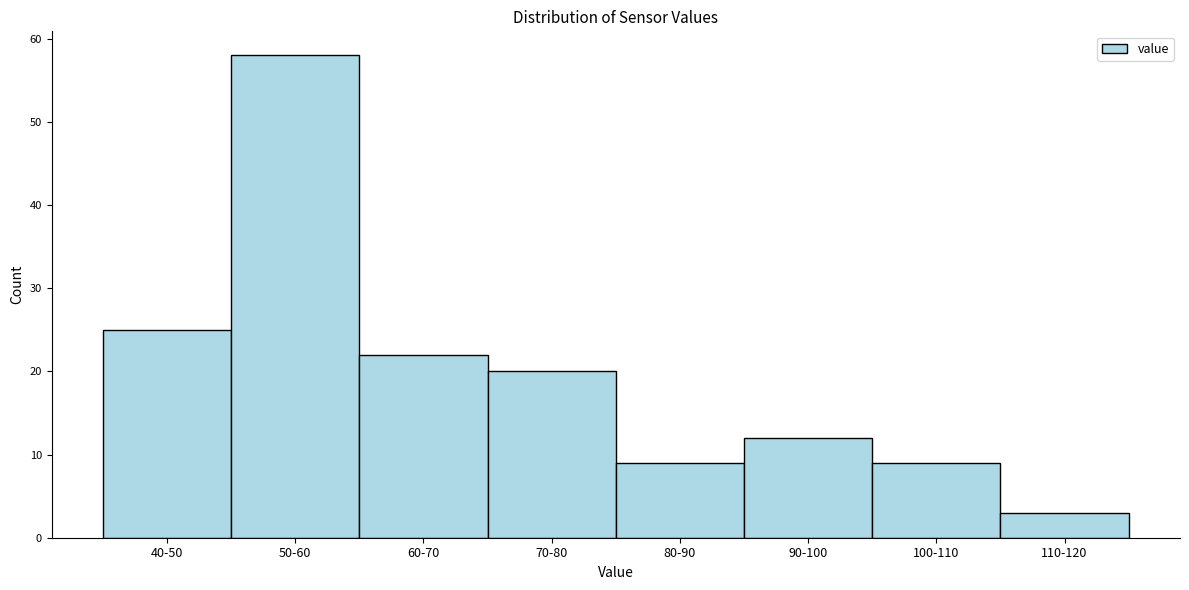

Reading left to right, what are all the values shown in this chart?

25	58	22	20	9	12	9	3